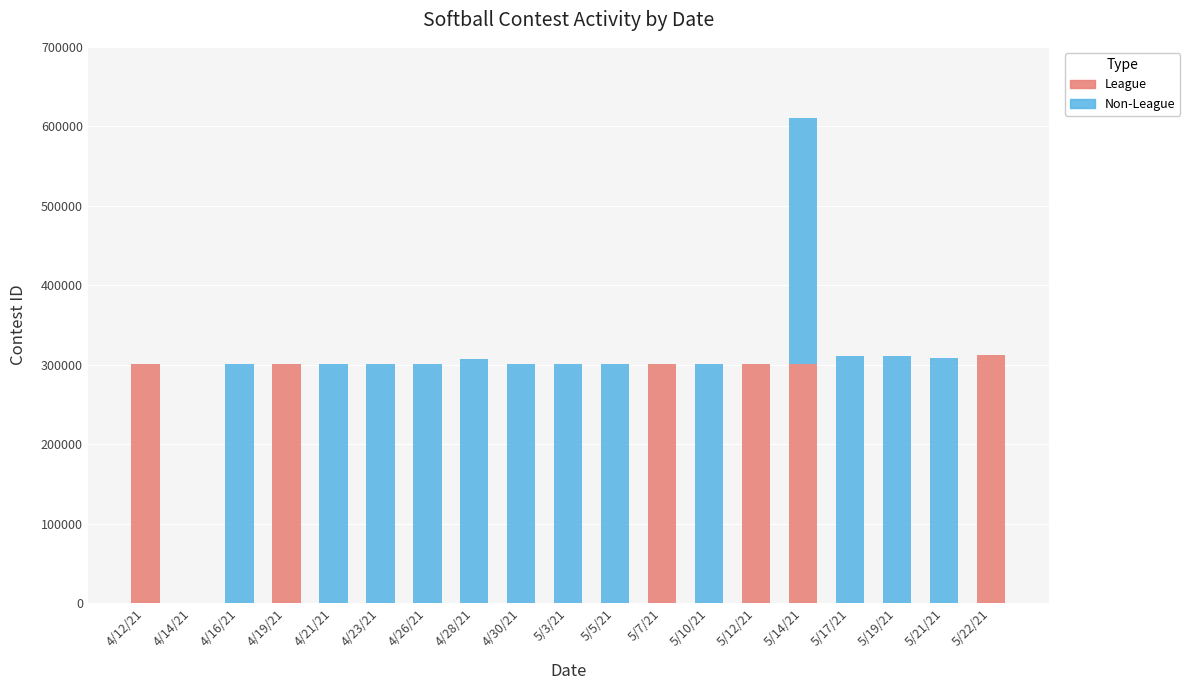

The League series shows 0 at 4/21/21. True or false?

True